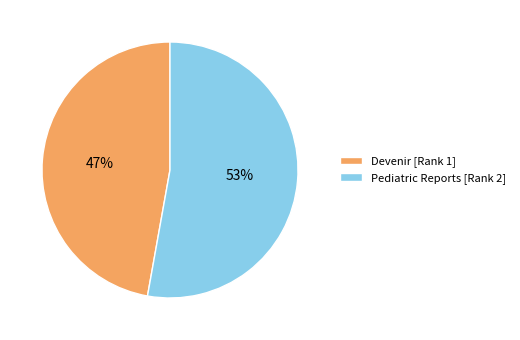

What percentage is the Pediatric Reports [Rank 2] slice, to the nearest percent?

53%